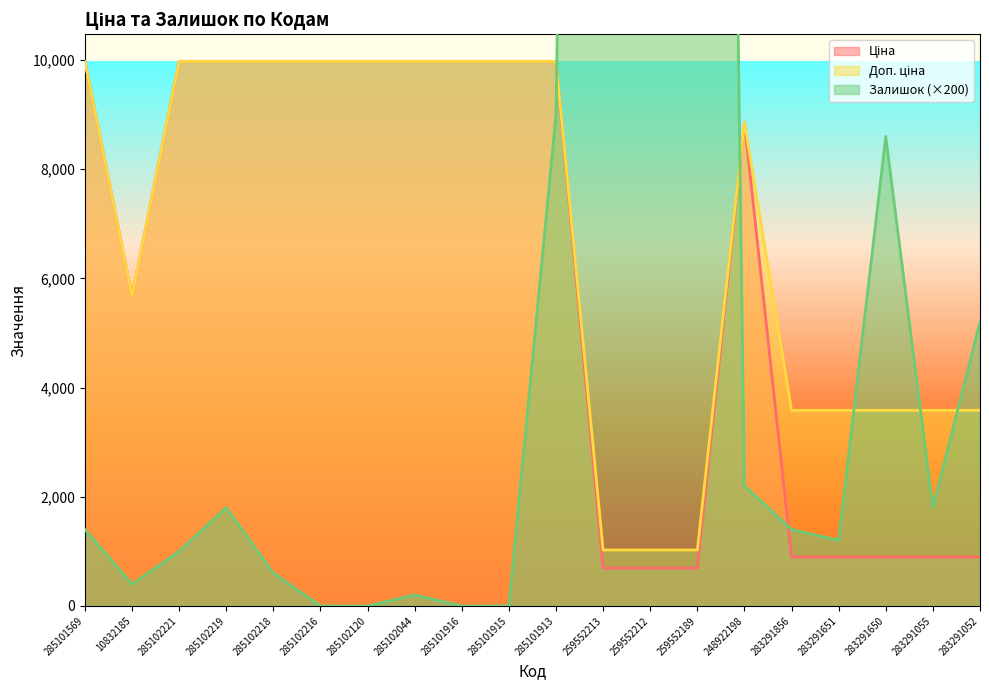

True or false: Ціна has a value of 6037.4 at 248922198.

False